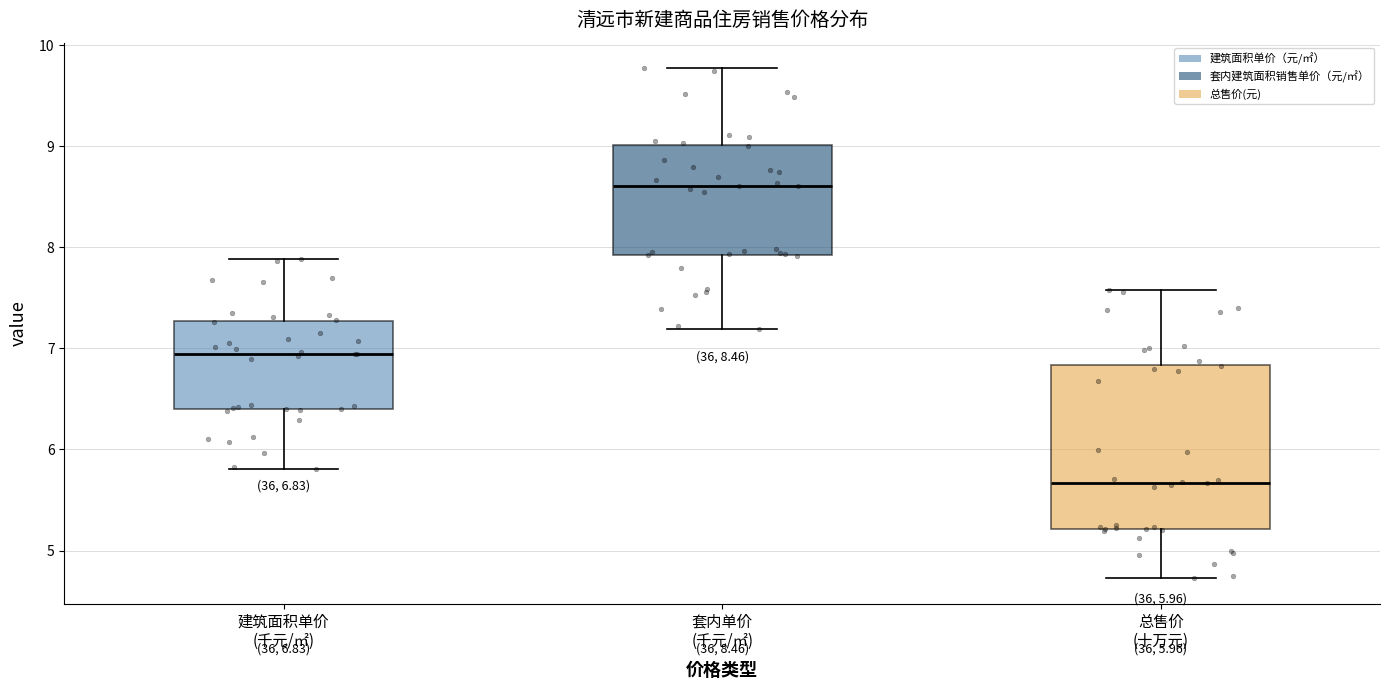

Comparing the boxes themselves (not the whiskers), which one is the tallest?

总售价 (十万元)